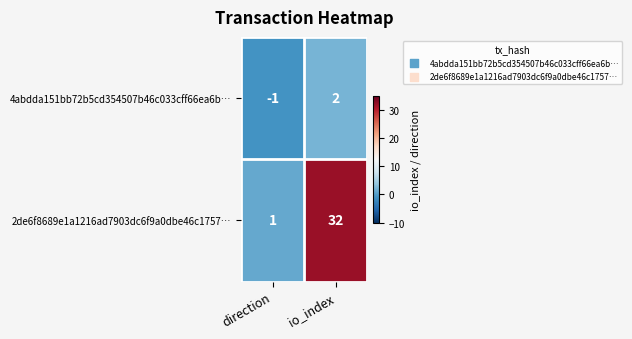

Reading left to right, list all the values displayed in this chart.

4abdda151bb72b5cd354507b46c033cff66ea6b…: -1	2
2de6f8689e1a1216ad7903dc6f9a0dbe46c1757…: 1	32